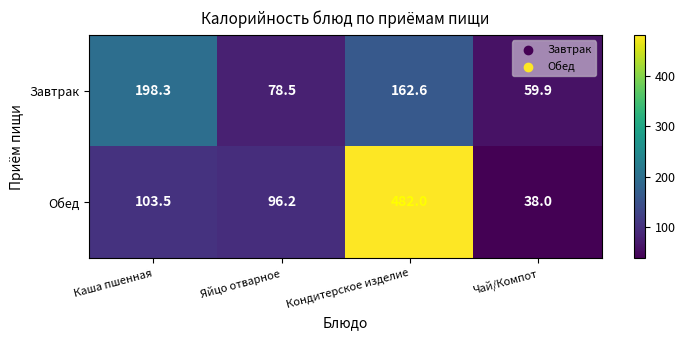

At which label does Завтрак first exceed 162?

Каша пшенная